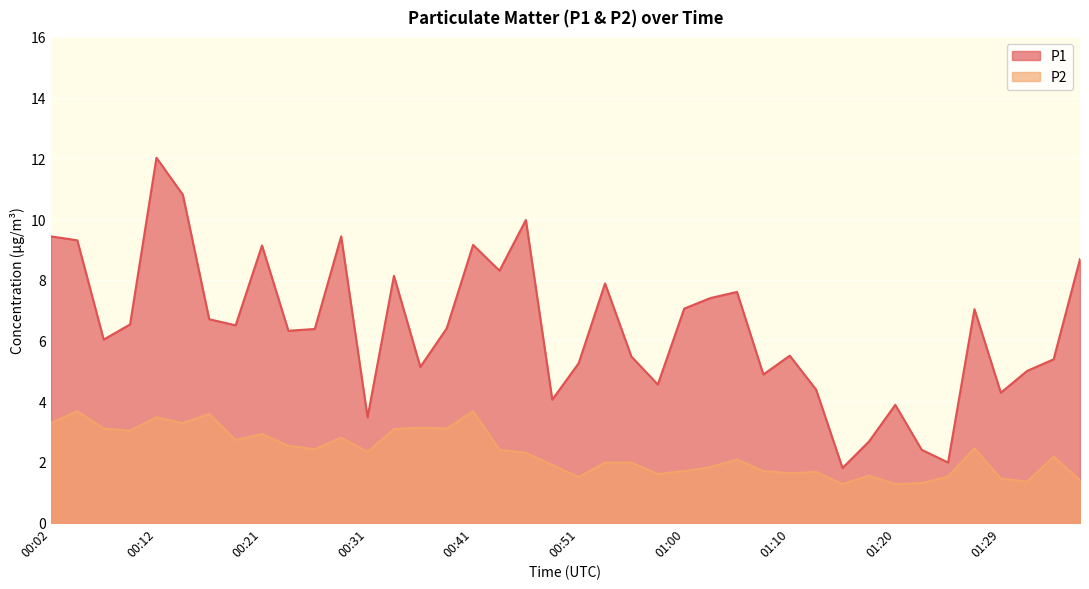

What is the label of the 11th point from the right?

01:12